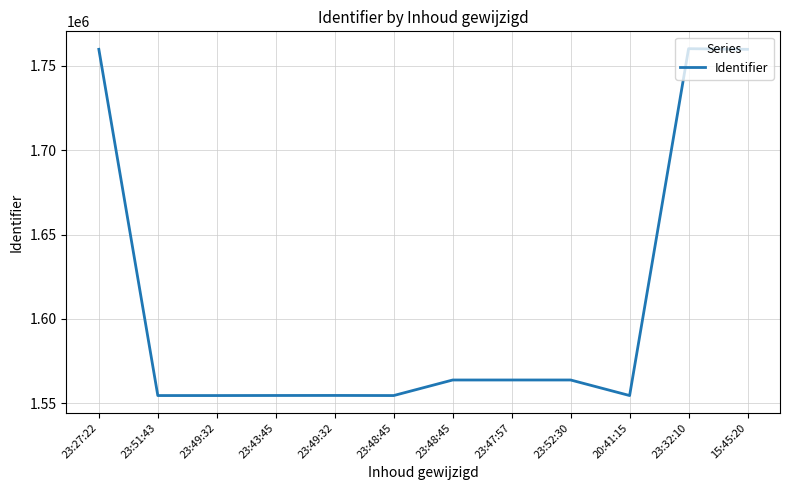

How many lines are shown in the chart?

1